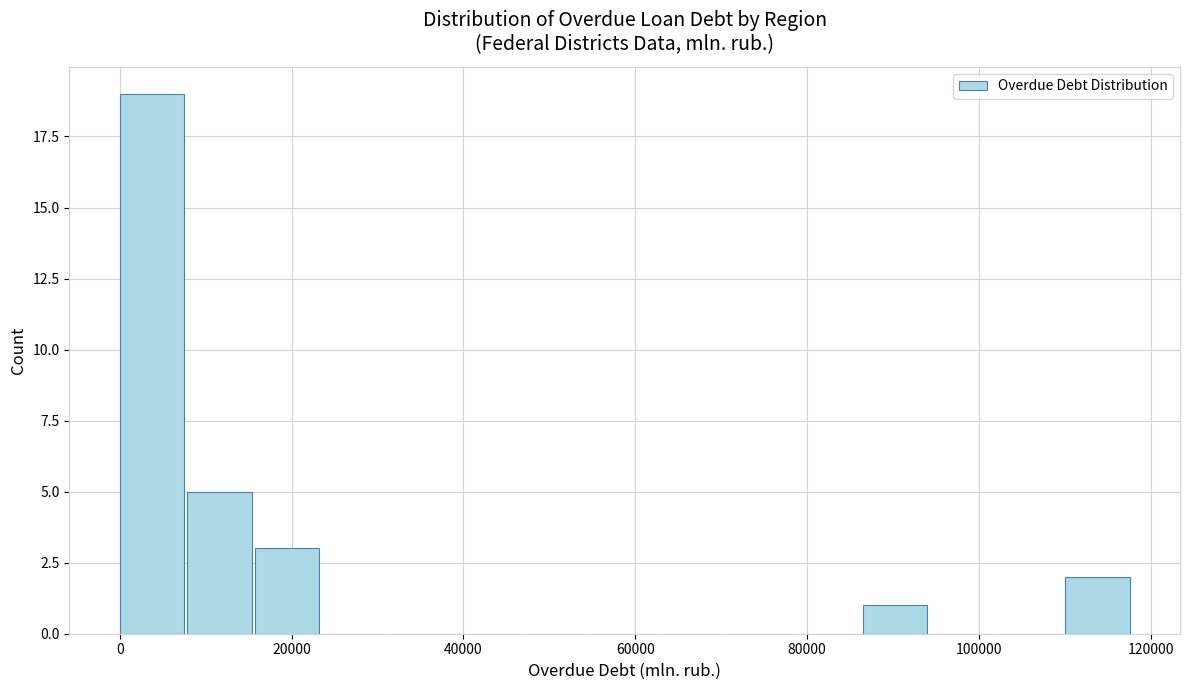

Read against the x-axis, roughly where is the centre of the tallest bar?

4000